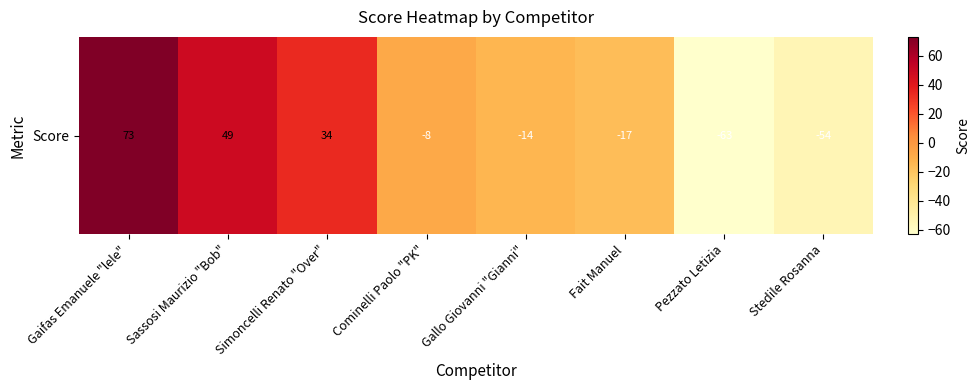

Rank the categories by value from highest to lowest.

Gaifas Emanuele "lele", Sassosi Maurizio "Bob", Simoncelli Renato "Over", Cominelli Paolo "PK", Gallo Giovanni "Gianni", Fait Manuel, Stedile Rosanna, Pezzato Letizia